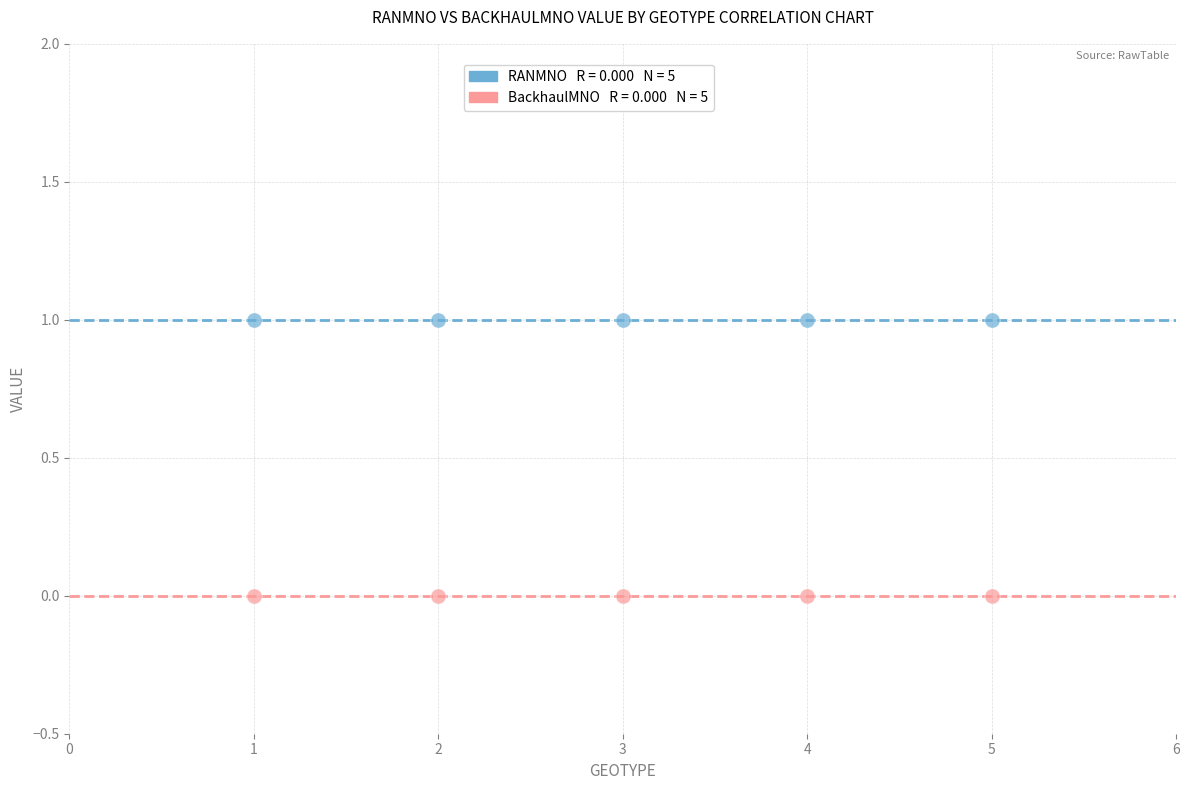

Count the number of points in this scatter plot.

10